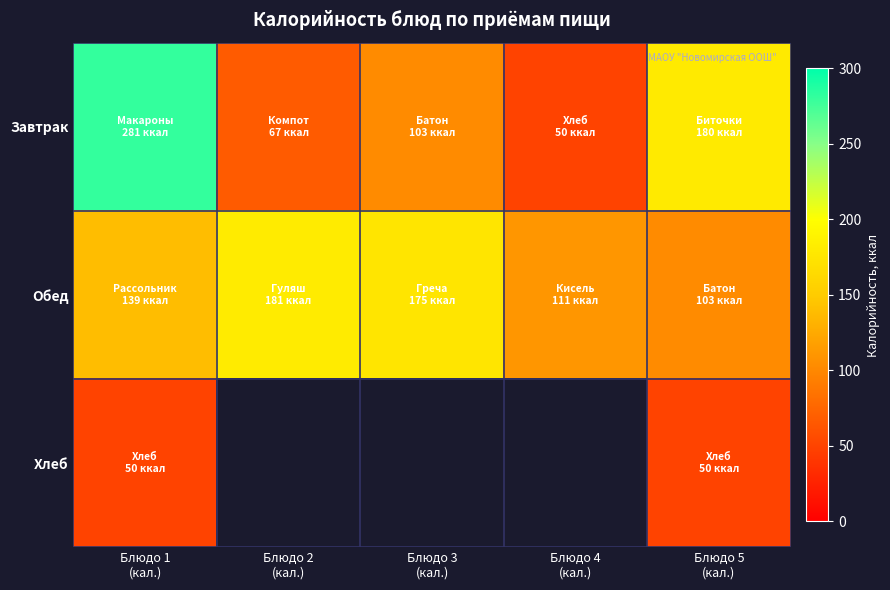

How many categories are shown in the chart?

5